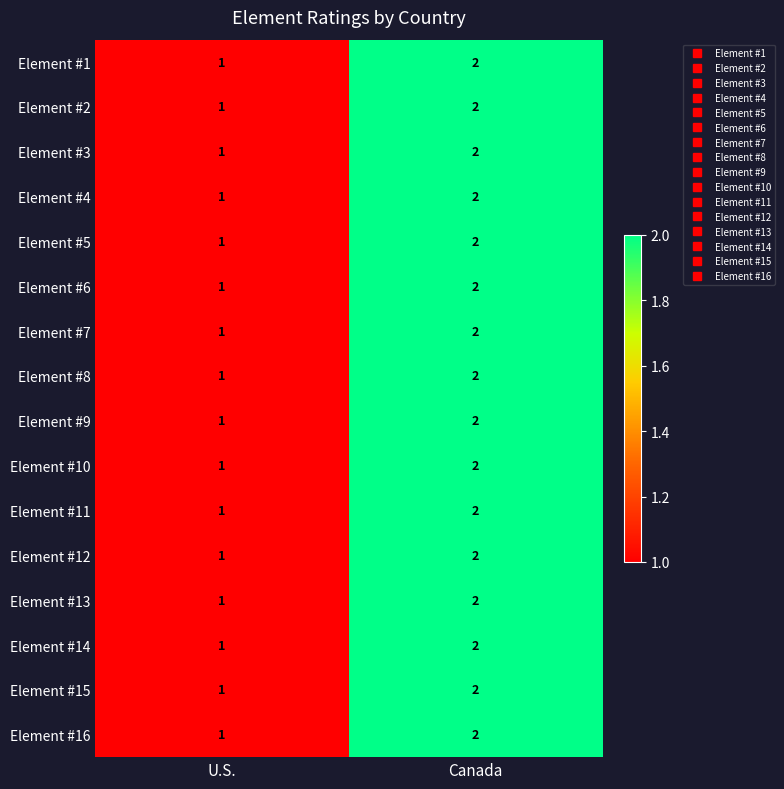

At which label does Element #4 reach its minimum?

U.S.